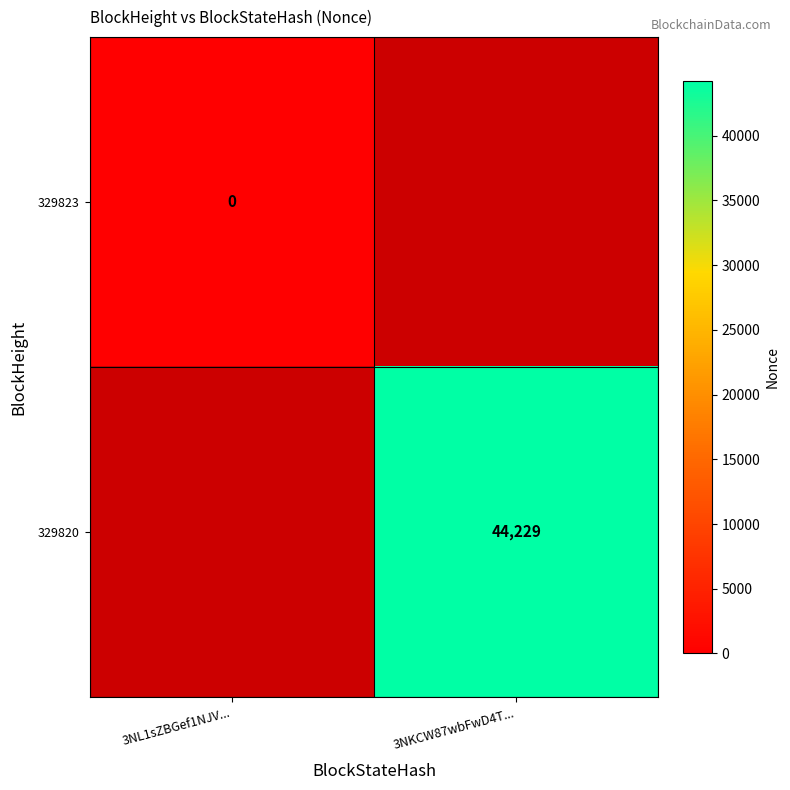

What is the difference between the 329820 values at 3NL1sZBGef1NJV... and 3NKCW87wbFwD4T...?

44230